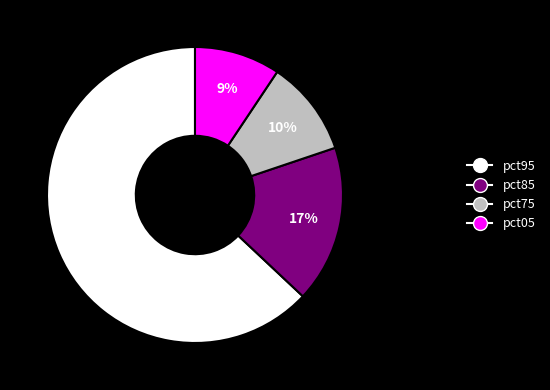

Is there a majority slice in this chart?

Yes